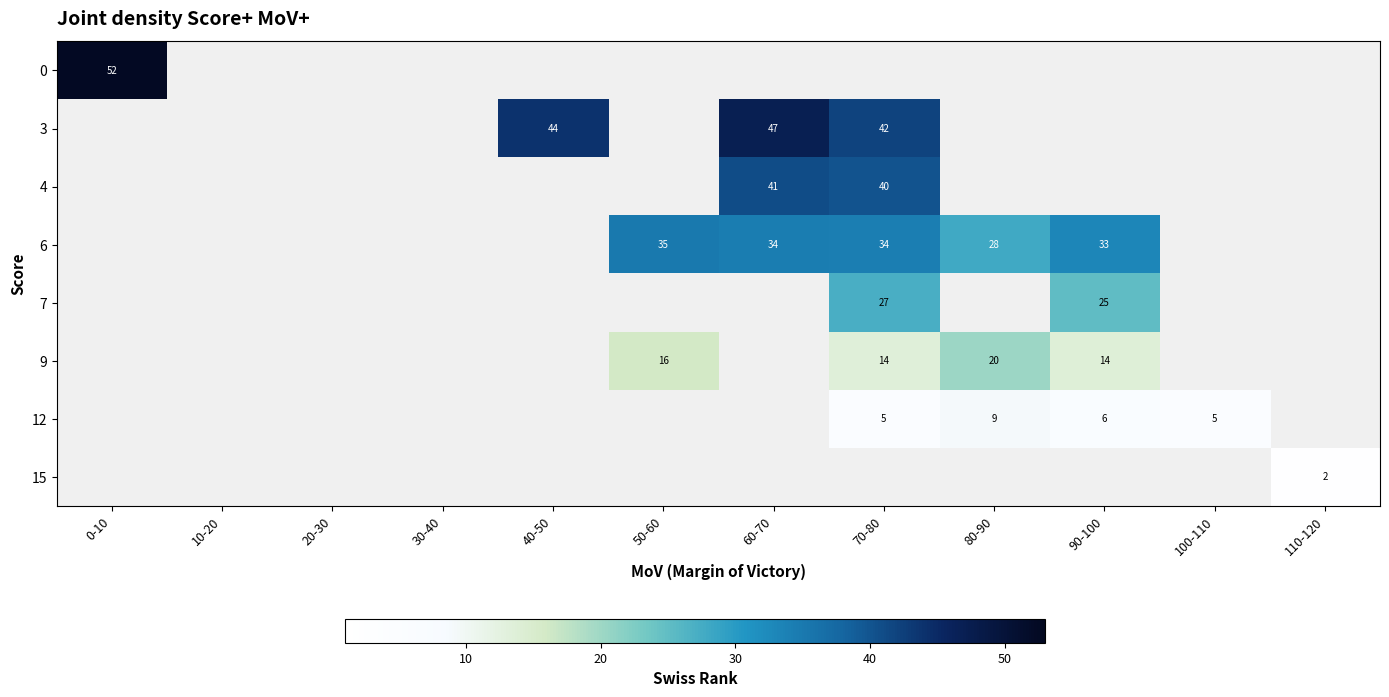

Is it true that 9 equals 16.0 at 50-60?

True